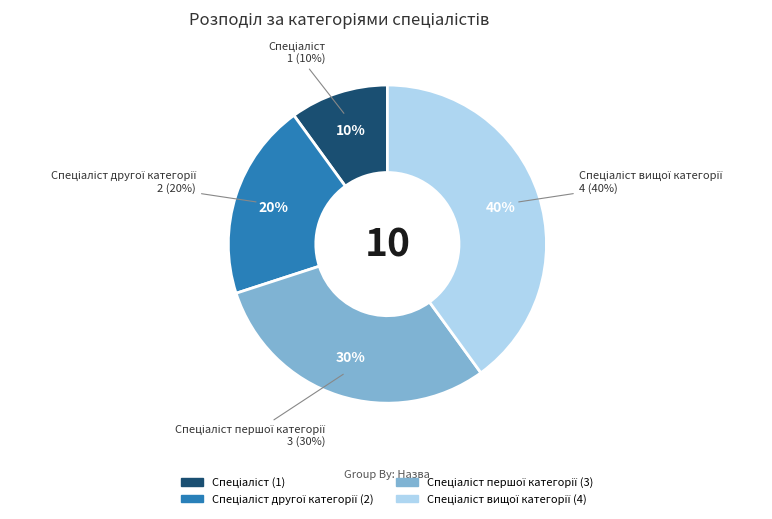

The Спеціаліст першої категорії slice represents 30% of the pie. True or false?

True